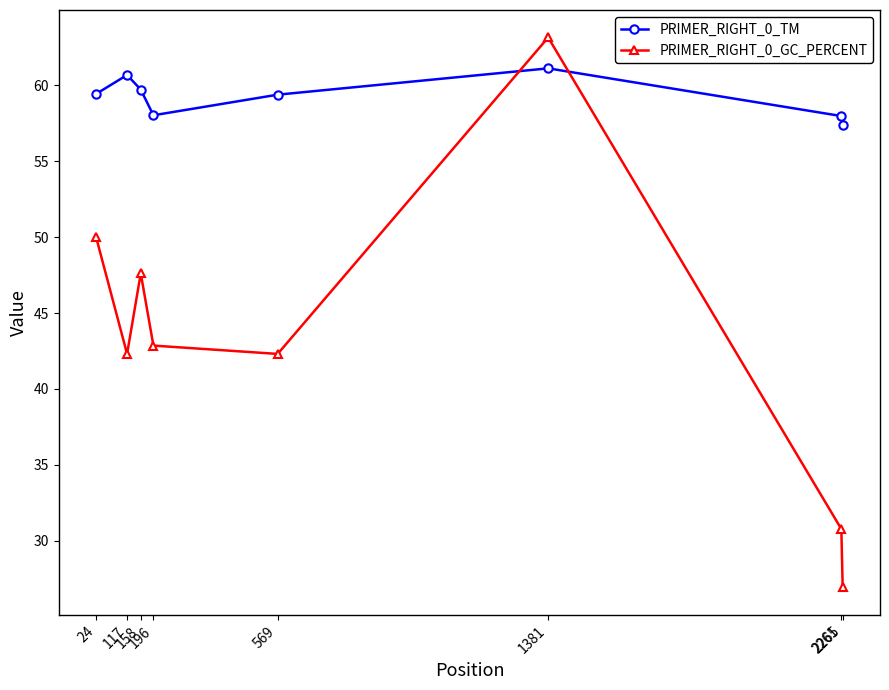

What is the difference between the maximum and second lowest values in the PRIMER_RIGHT_0_TM series?

3.1